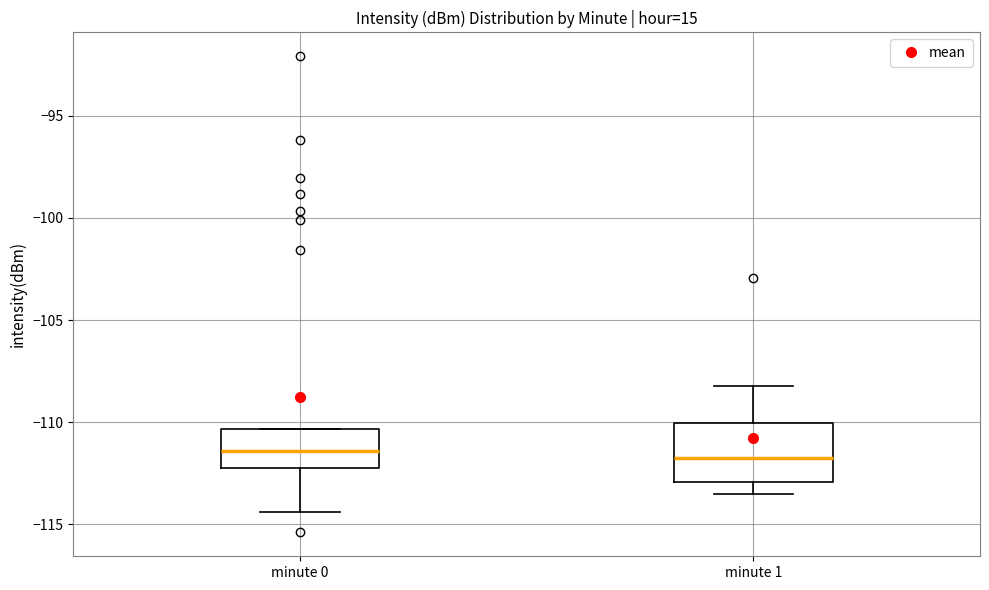

Reading left to right, read every box against the y-axis: the position of its median line, the range the box covers, and the ends of its whiskers. The values are not printed on the chart, so give them approximately, as read against the axis.

minute 0: median -111.5, box -112.5 to -110.5, whiskers -114.5 to -110.5
minute 1: median -111.5, box -113.0 to -110.0, whiskers -113.5 to -108.0